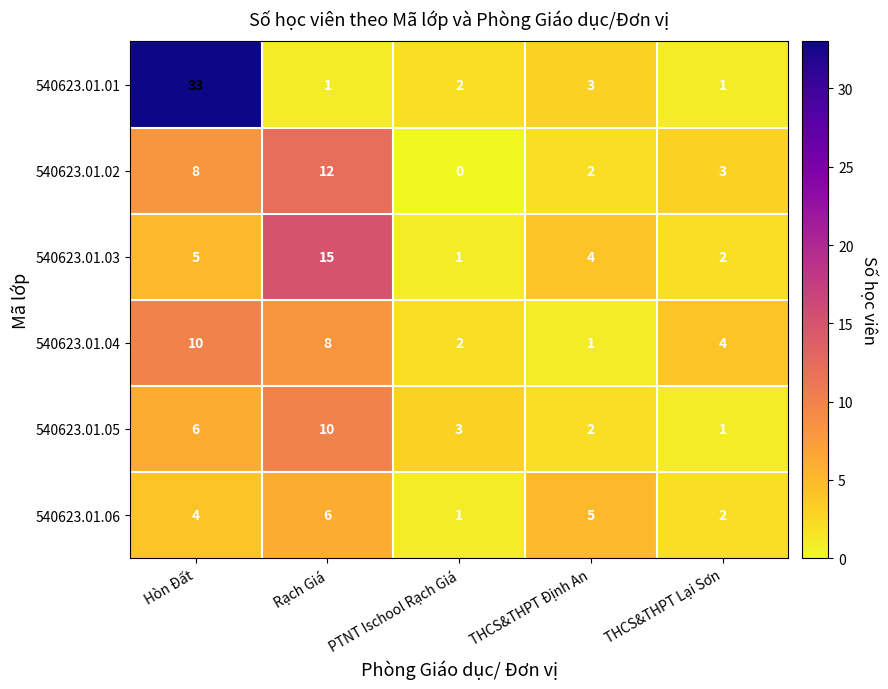

List the labels in order of 540623.01.02 value, largest first.

Rạch Giá, Hòn Đất, THCS&THPT Lại Sơn, THCS&THPT Định An, PTNT Ischool Rạch Giá